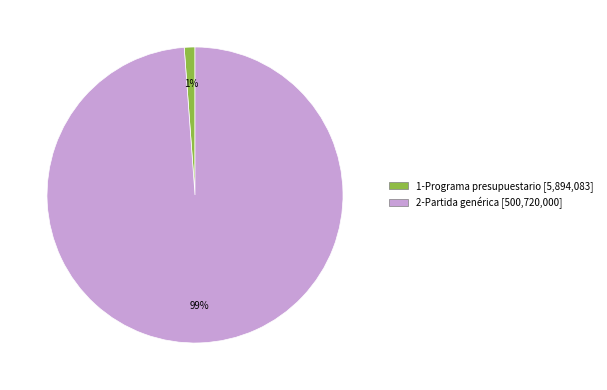

To the nearest percent, what is the average slice percentage?

50%